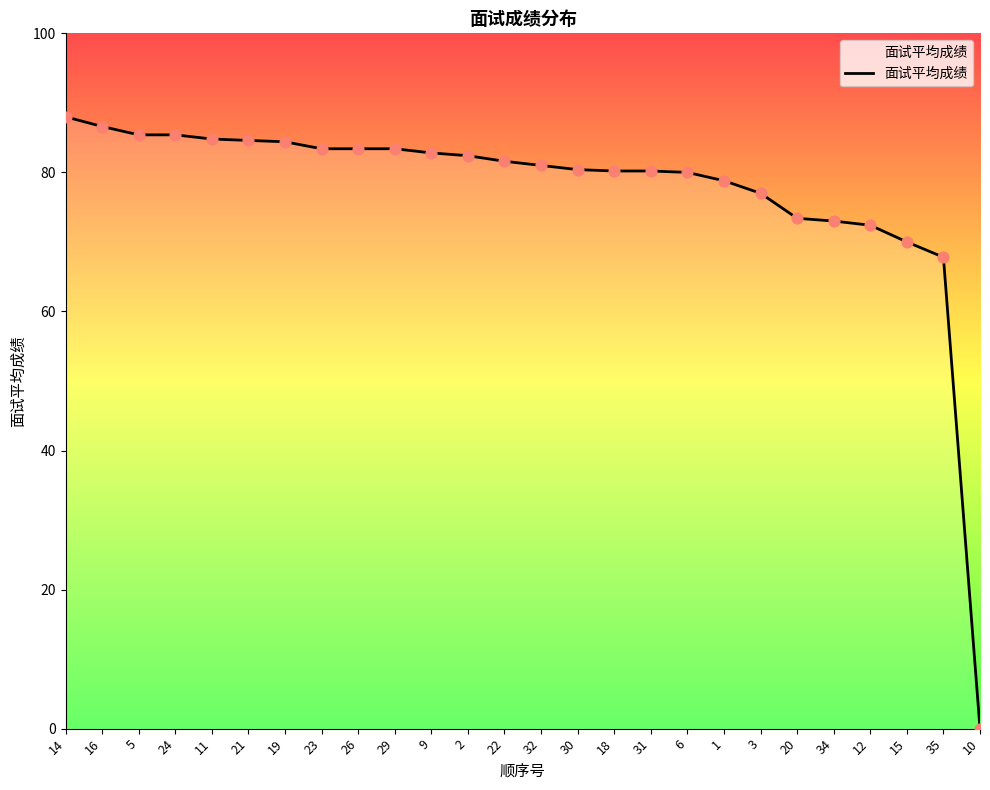

Between 29 and 5, which is larger?

5